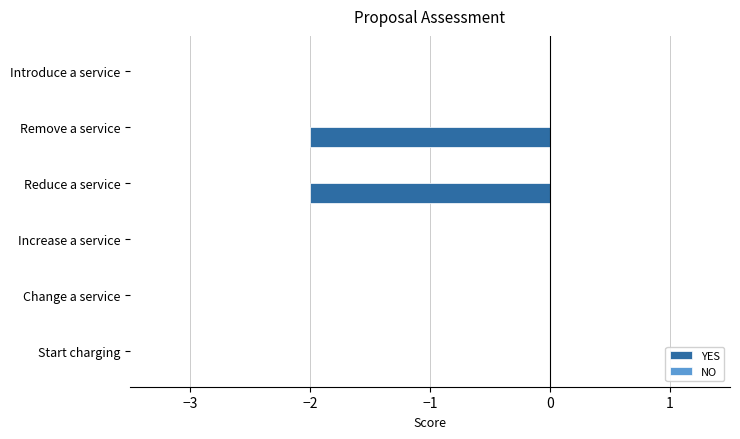

Which has a higher value, Reduce a service or Increase a service?

Increase a service